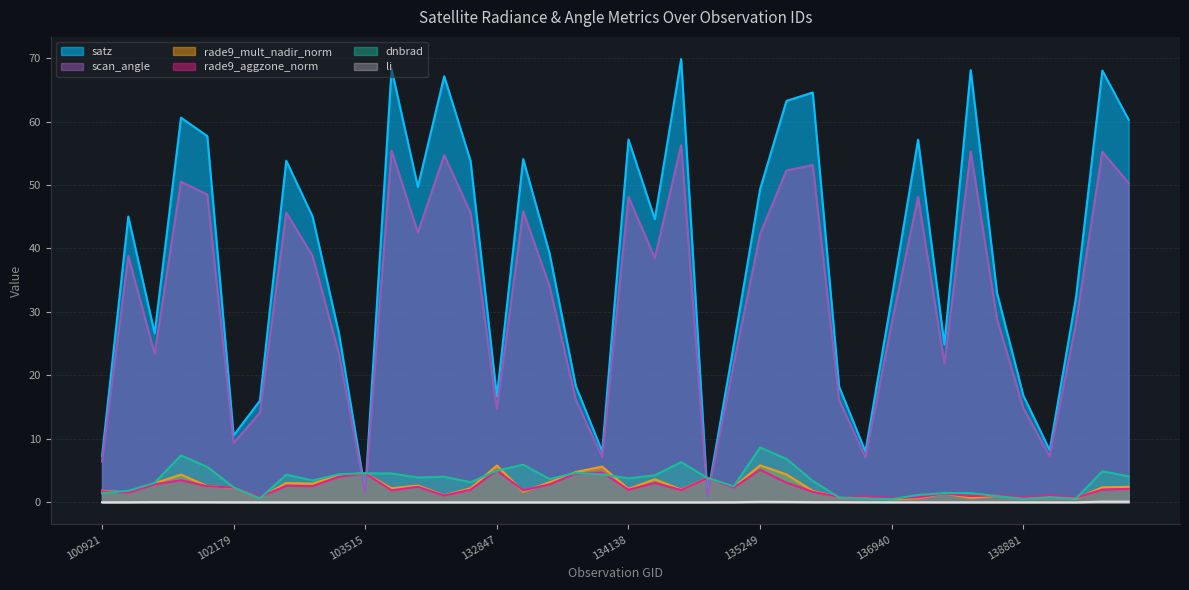

Count the number of data series in this chart.

6